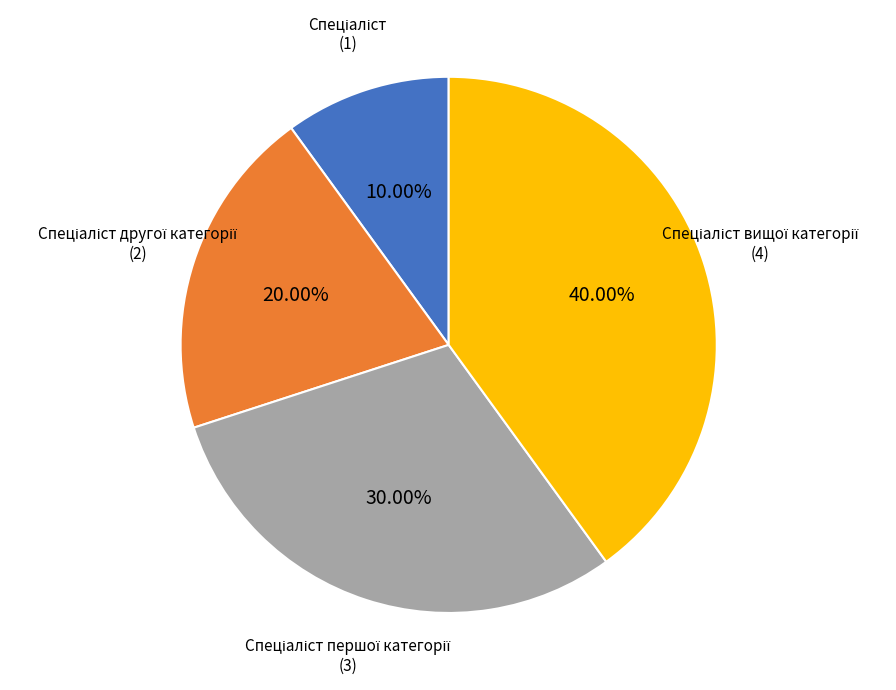

Count the number of slices in the pie.

4